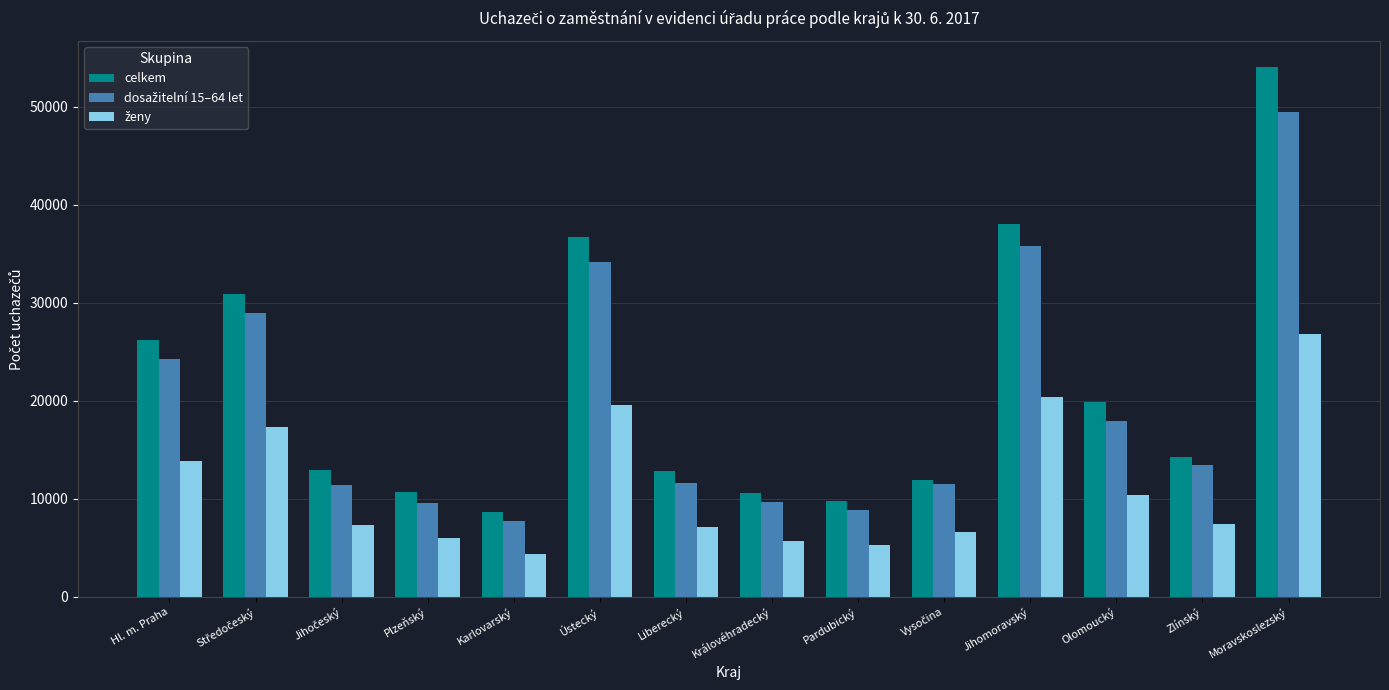

What is the sum of all celkem values?

297439